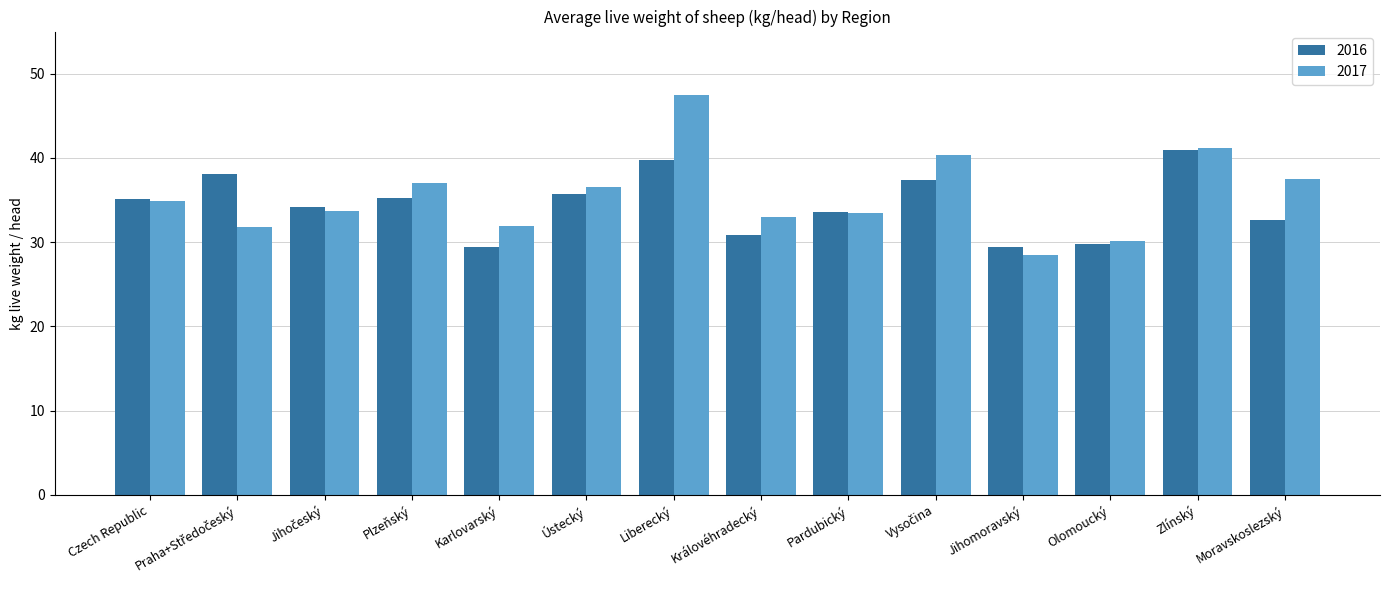

How many bars are there in total?

28